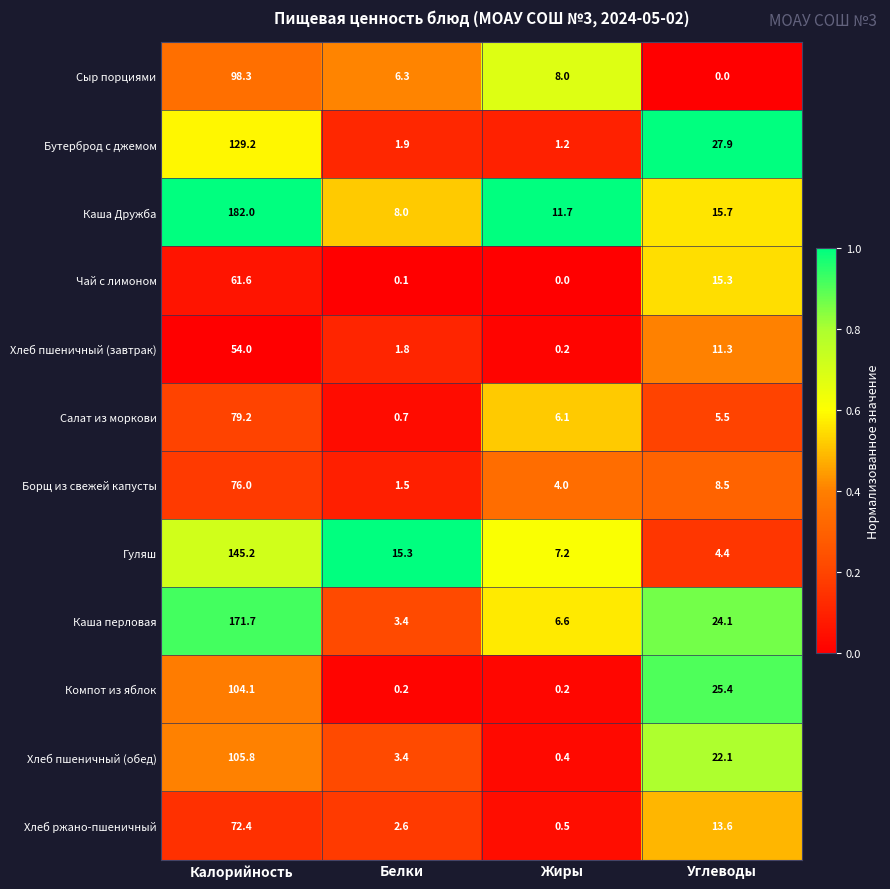

Rank the categories by Хлеб пшеничный (обед) value from lowest to highest.

Жиры, Белки, Углеводы, Калорийность